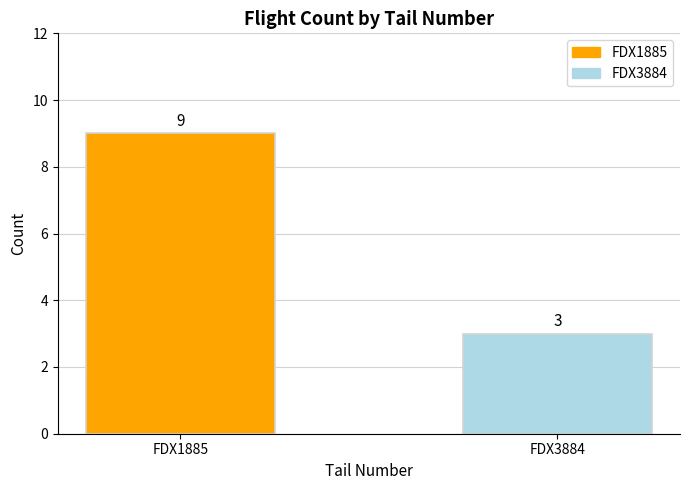

The chart shows a value of 3 at FDX3884. True or false?

True